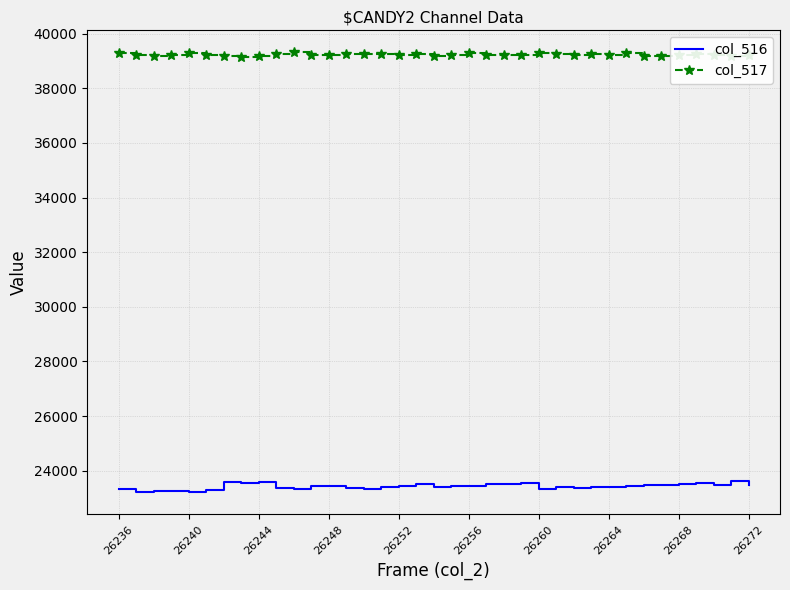

What is the minimum value shown in the chart?

23206